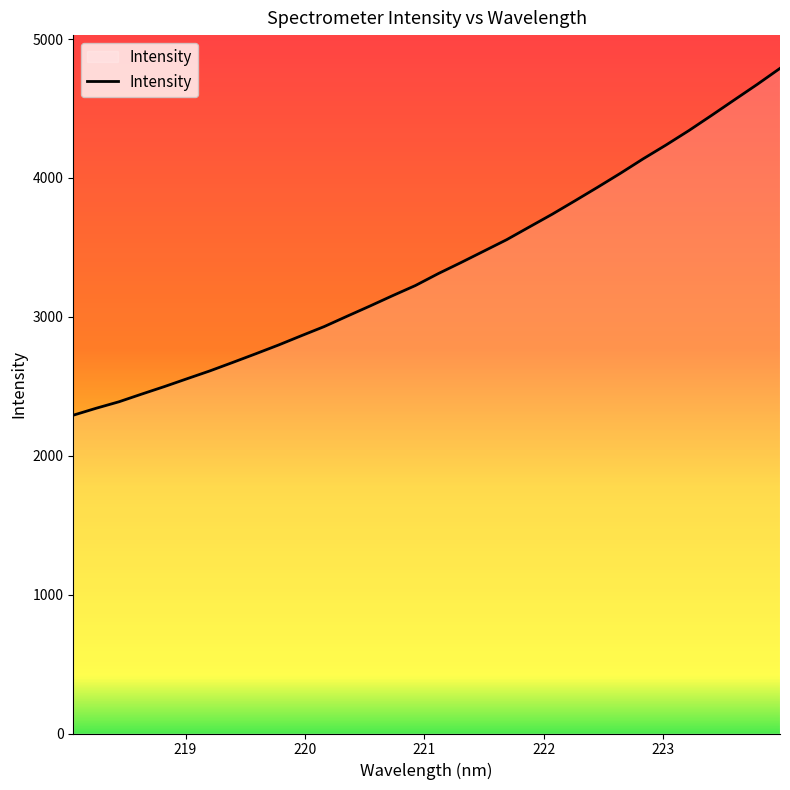

What is the difference between the maximum and minimum values?

2497.1